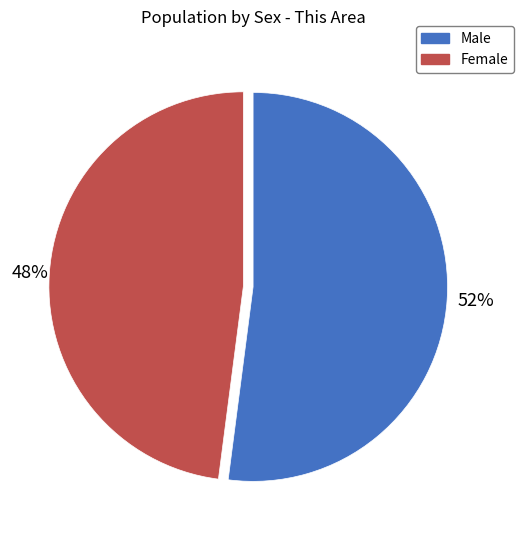

Which slice is the smallest?

Female